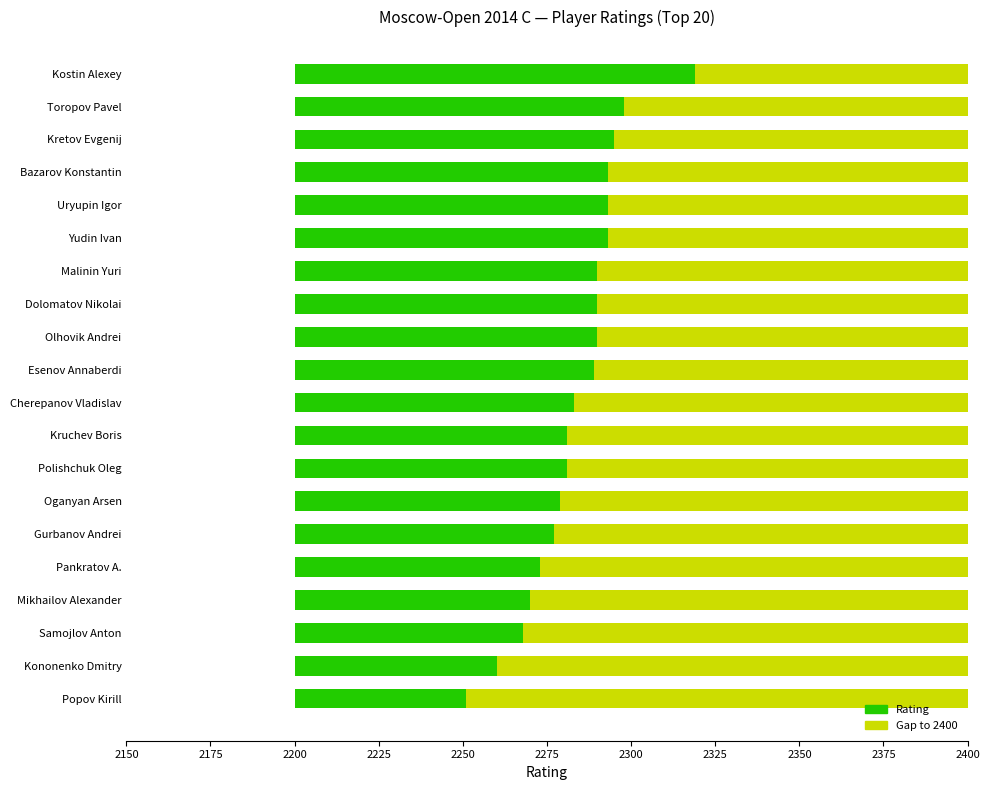

Reading right to left, transcribe all the data shown in this chart.

Rating: 51	60	68	70	73	77	79	81	81	83	89	90	90	90	93	93	93	95	98	119
Remaining to Max: 149	140	132	130	127	123	121	119	119	117	111	110	110	110	107	107	107	105	102	81